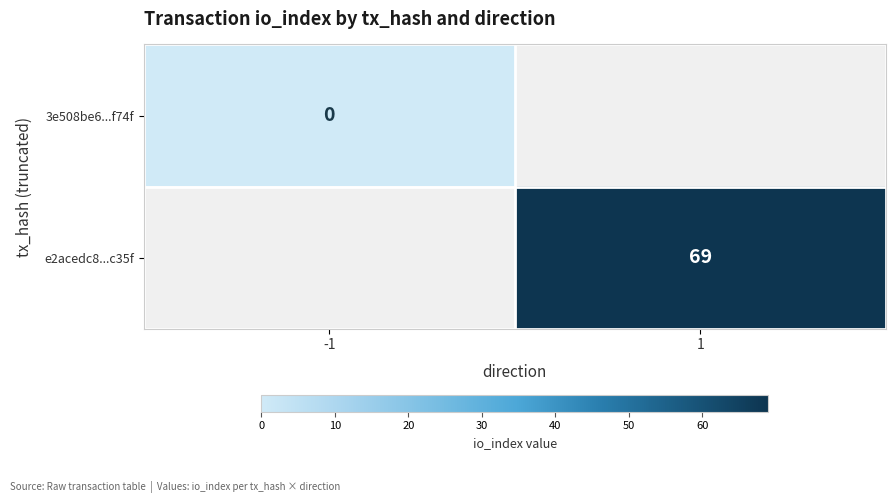

At which category does the chart reach its peak across all series?

1